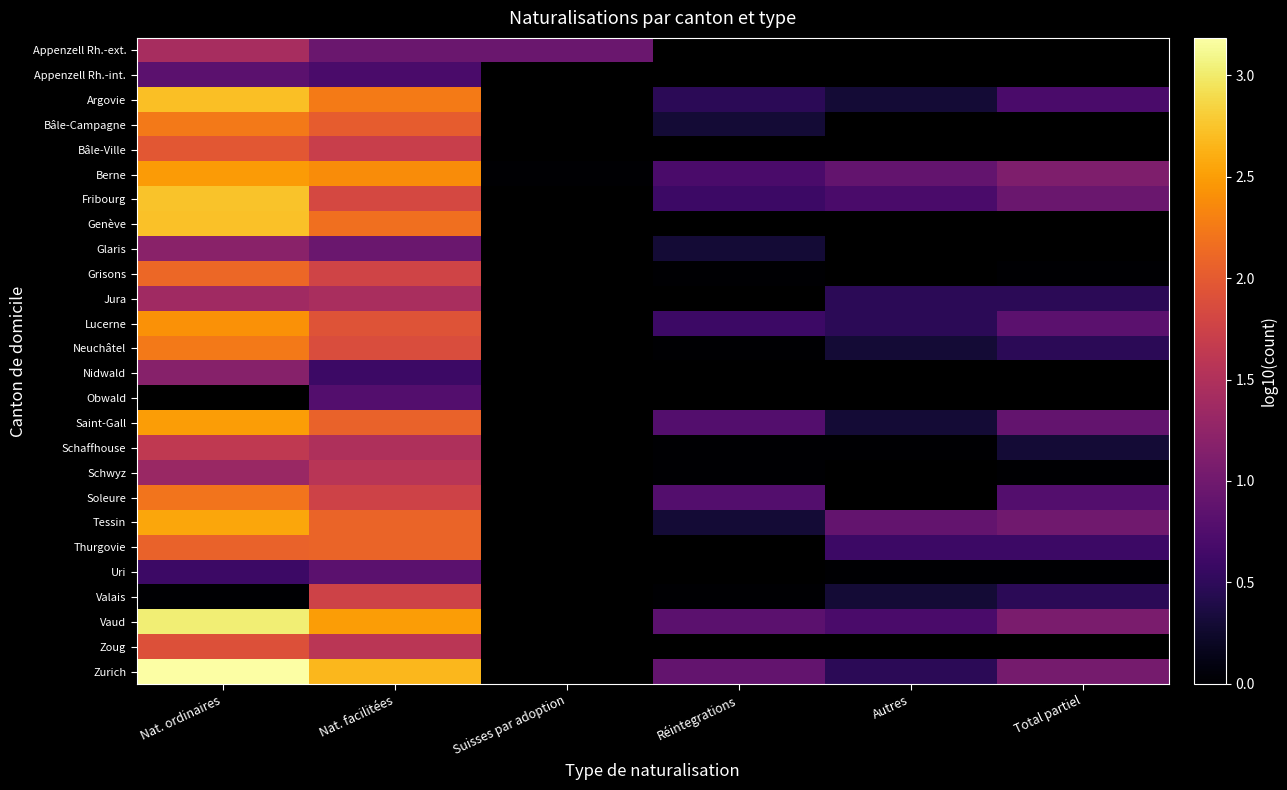

What is the sum of the Grisons values at Nat. ordinaires and Total partiel?

2.1